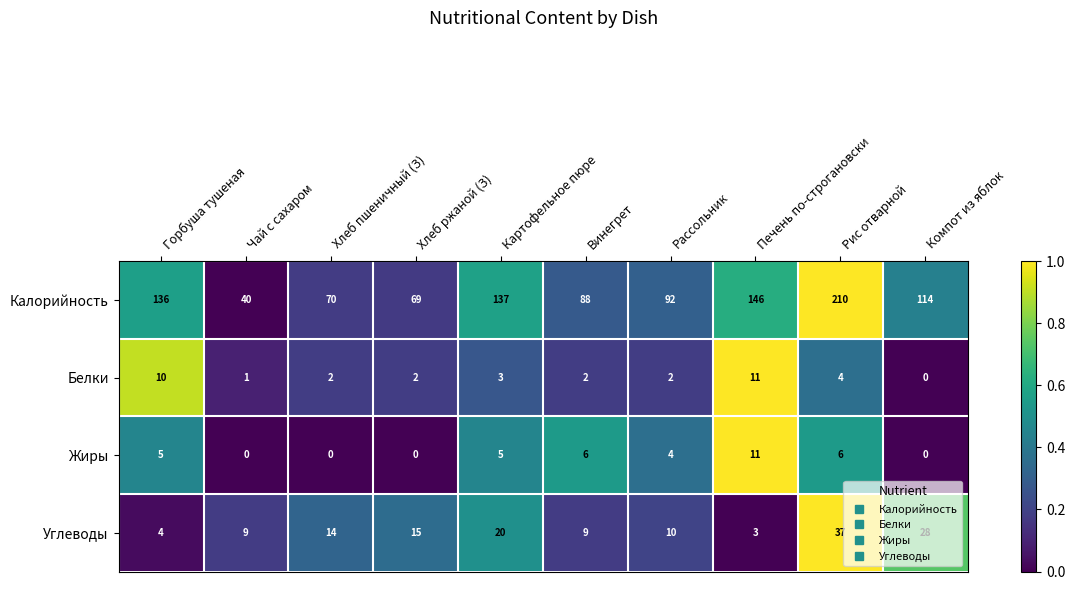

What is the total value across all series at Печень по-строгановски?

171